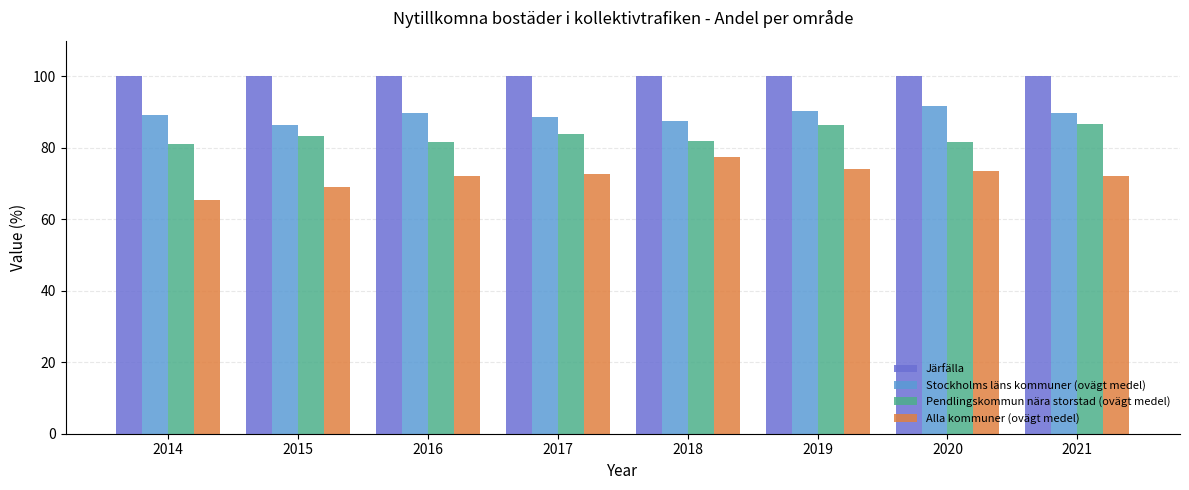

Is it true that Järfälla equals 100.0 at 2021?

True